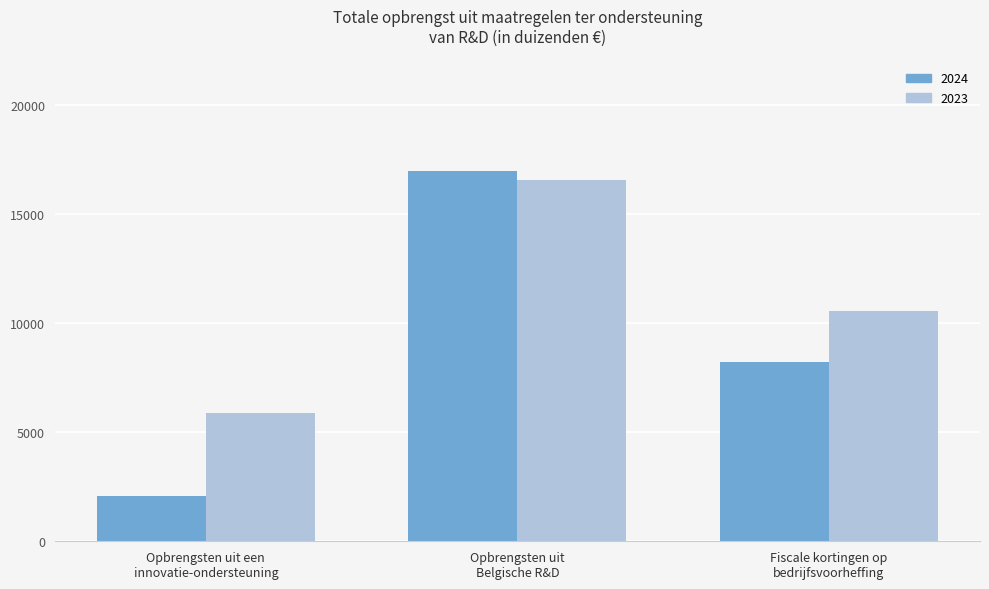

Reading left to right, list all the values displayed in this chart.

2024: 2056	16943	8224
2023: 5881	16535	10552